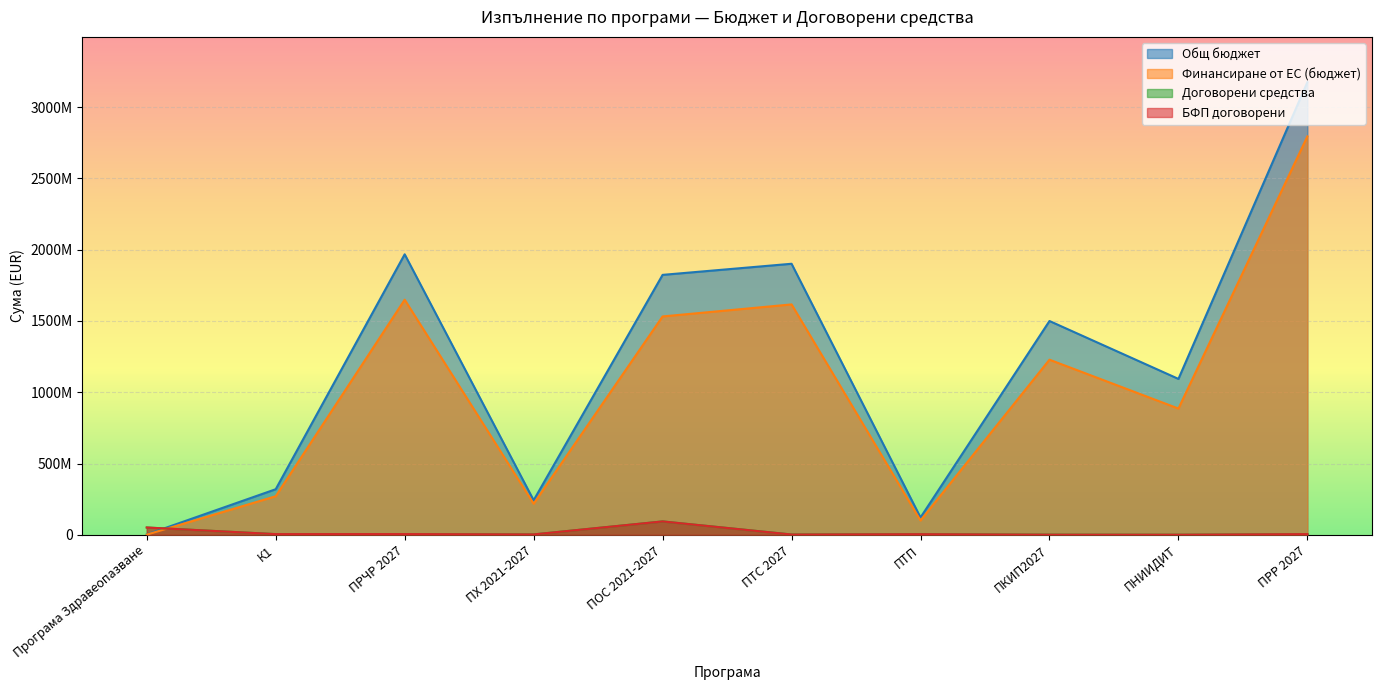

What is the difference between the maximum and minimum values in the БФП договорени series?

93233256.5